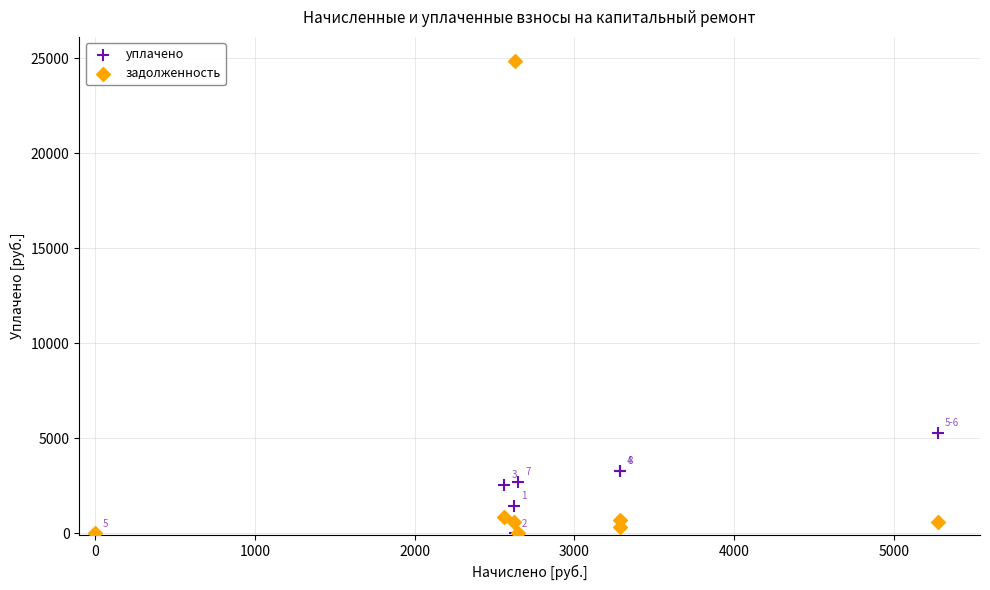

Which series has the widest spread of Y values?

задолженность